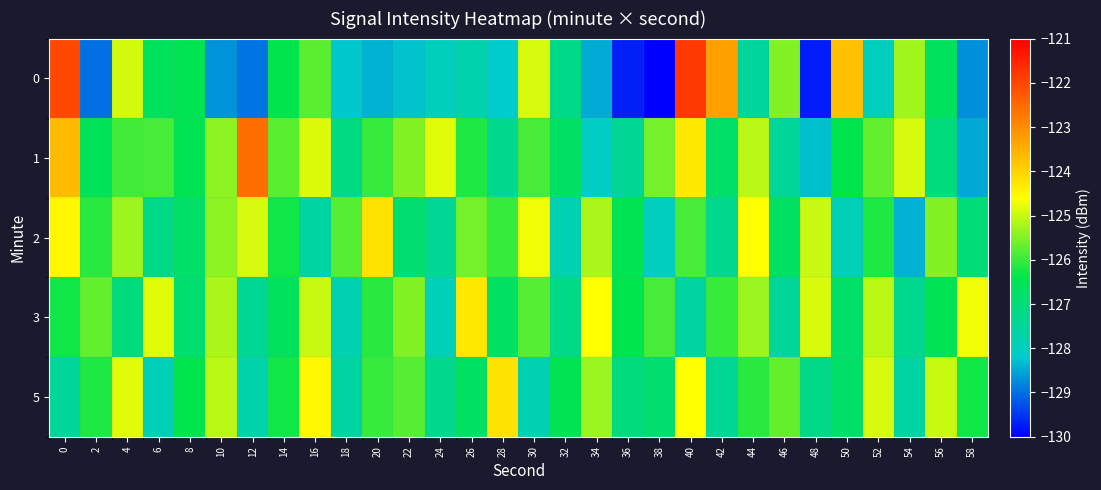

Rank the series at 18 from highest to lowest value.

2, 1, 5, 3, 0